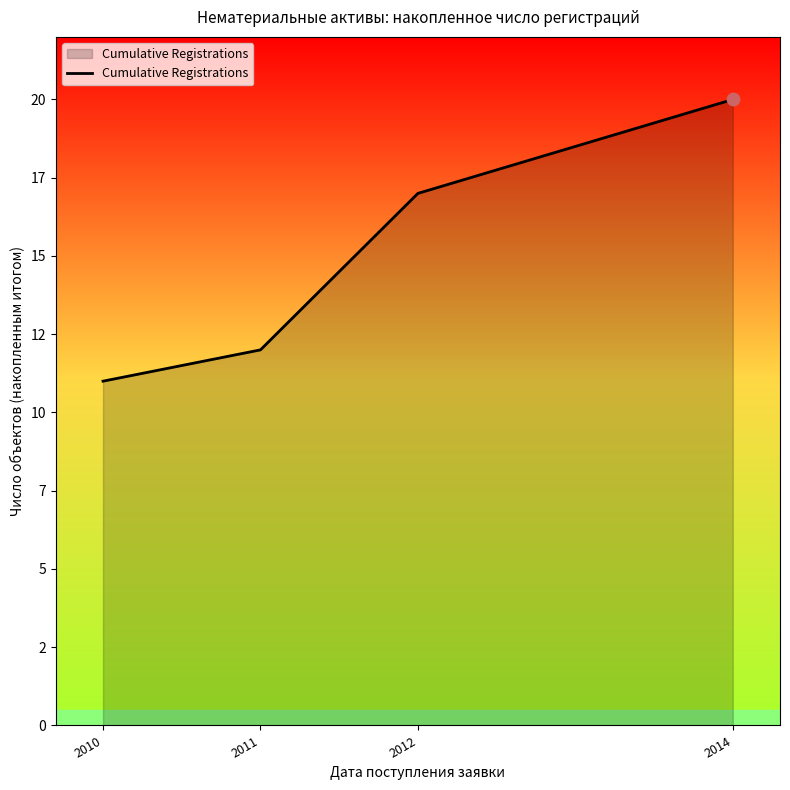

What is the change in value from 2010 to 2014?

+9